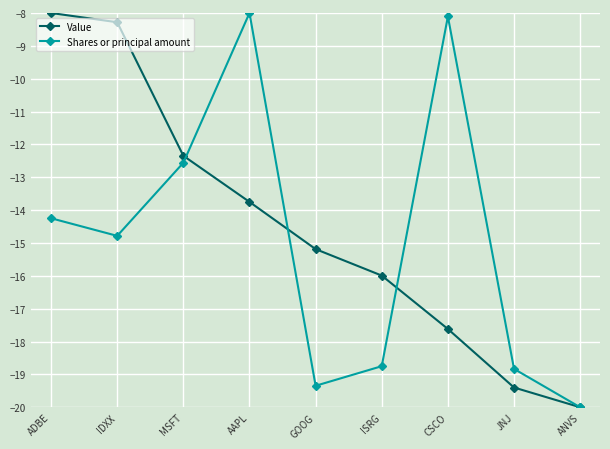

Rank the series at AAPL from lowest to highest value.

Value, Shares or principal amount